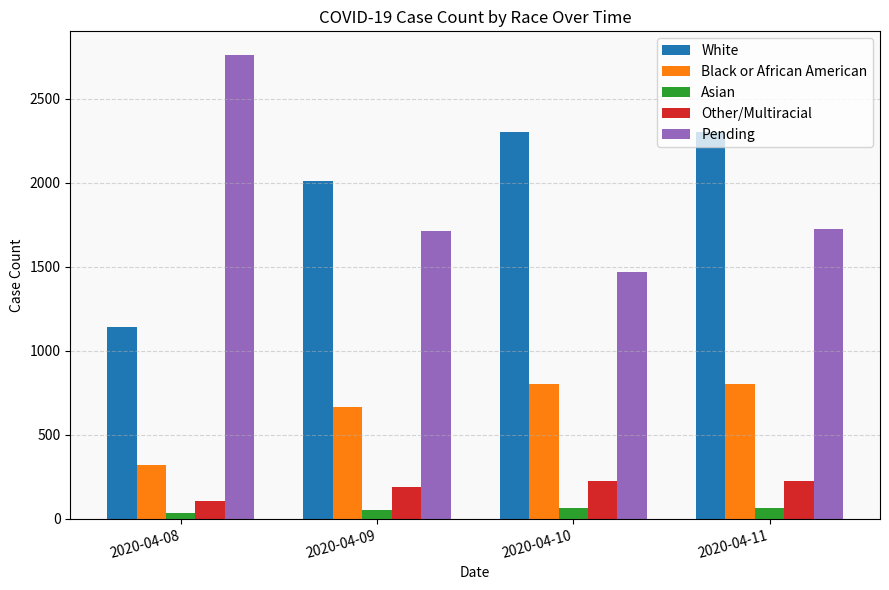

Rank the series by their maximum value, from highest to lowest.

Pending, White, Black or African American, Other/Multiracial, Asian